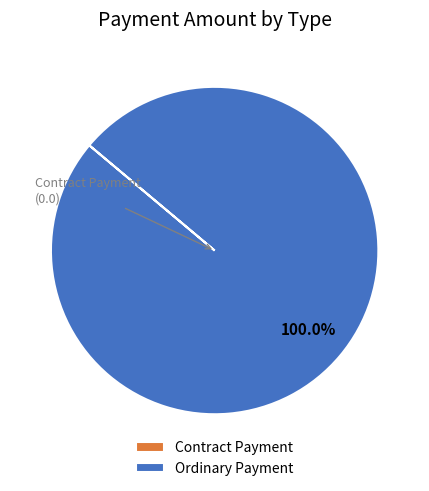

Does Ordinary Payment represent more than half of the total?

Yes